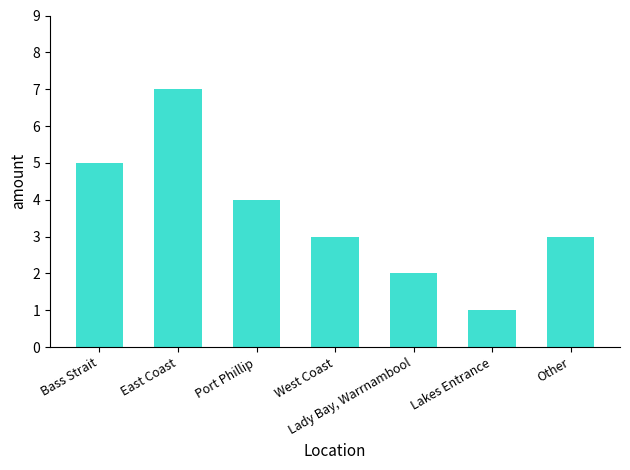

What is the label of the 5th bar from the left?

Lady Bay, Warrnambool